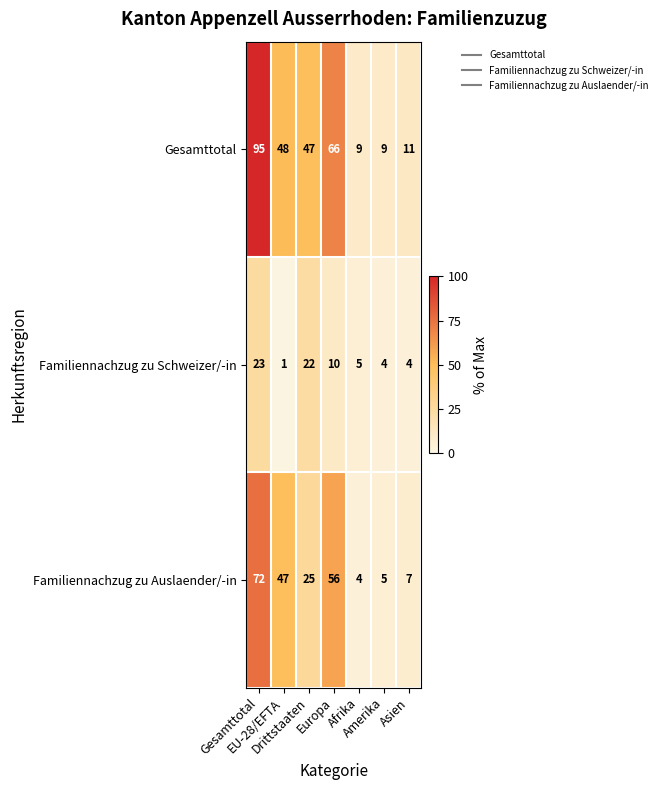

At which category is the sum across all series the highest?

Gesamttotal